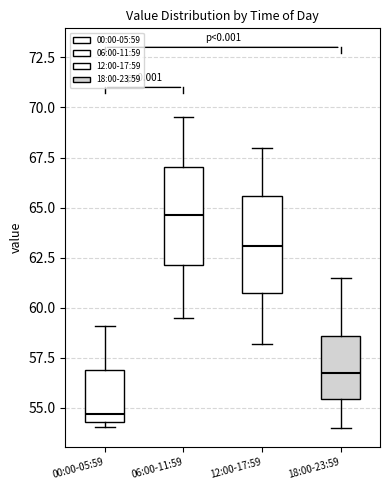

Reading left to right, transcribe this box plot: for each box, give where its median line is, the range the box spans, and where its two whiskers end, as read against the y-axis. The values are not printed on the chart, so give them approximately, as read against the axis.

00:00-05:59: median 54.5 (just above the box's lower edge), box 54.5 to 57.0, whiskers 54.0 to 59.0
06:00-11:59: median 64.5, box 62.0 to 67.0, whiskers 59.5 to 69.5
12:00-17:59: median 63.0, box 60.5 to 65.5, whiskers 58.0 to 68.0
18:00-23:59: median 57.0, box 55.5 to 58.5, whiskers 54.0 to 61.5